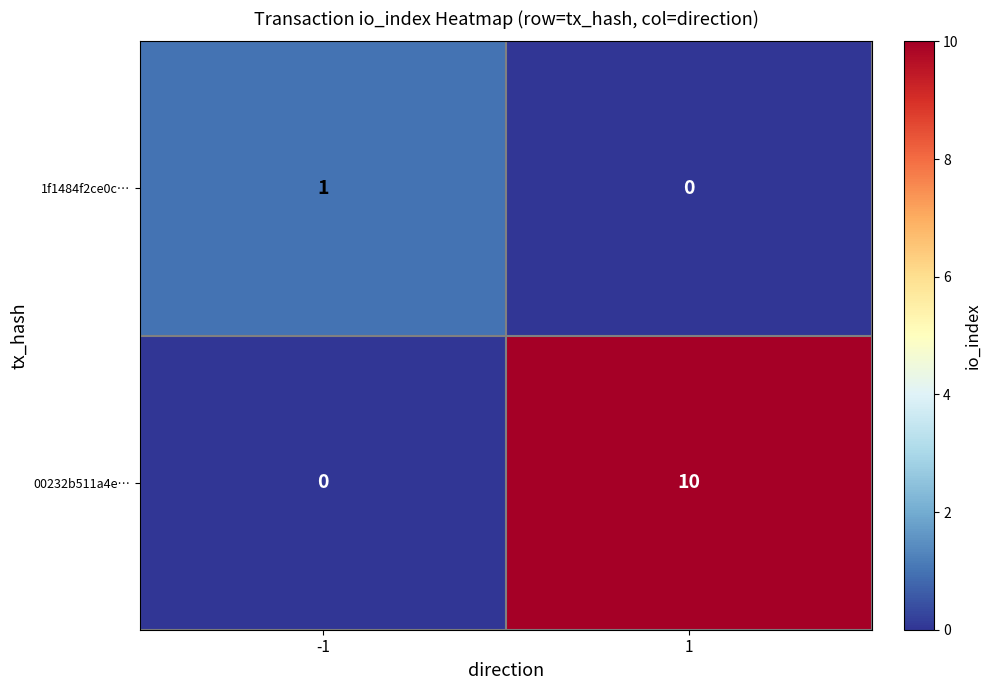

List the series in order of their overall mean, lowest first.

1f1484f2ce0c…, 00232b511a4e…